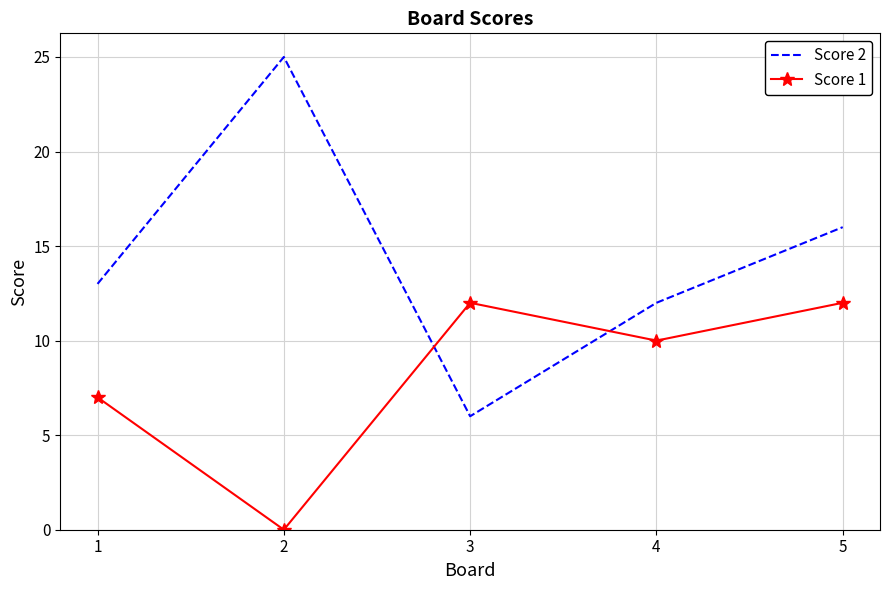

True or false: Score 1 has a value of 7 at 1.

True